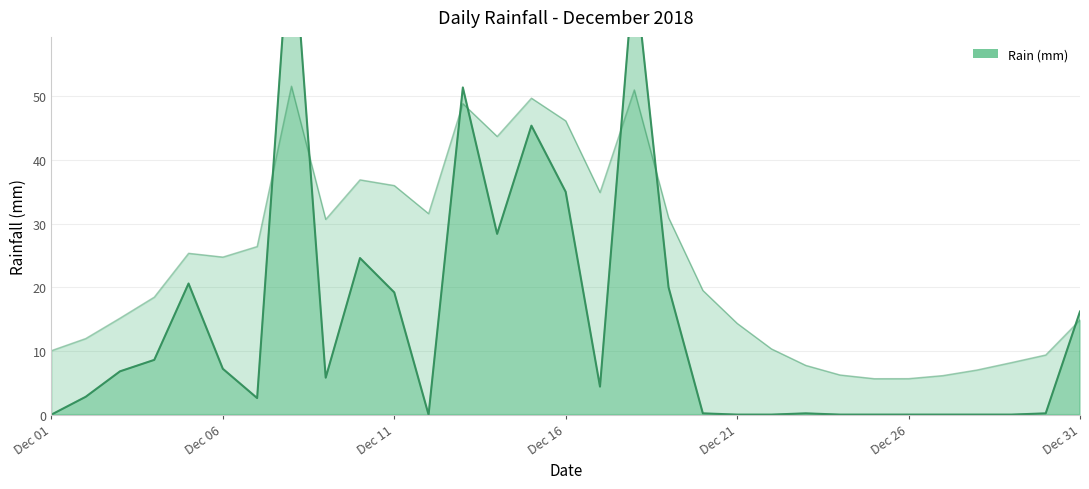

How many lines are shown in the chart?

1